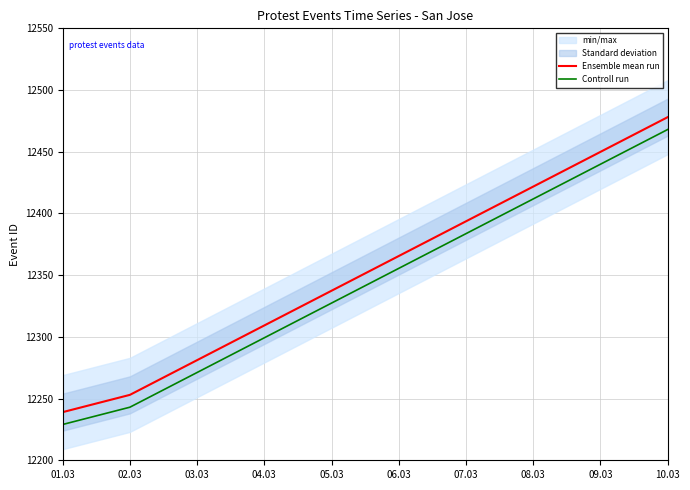

What is the lowest value of the Controll run series?

12229